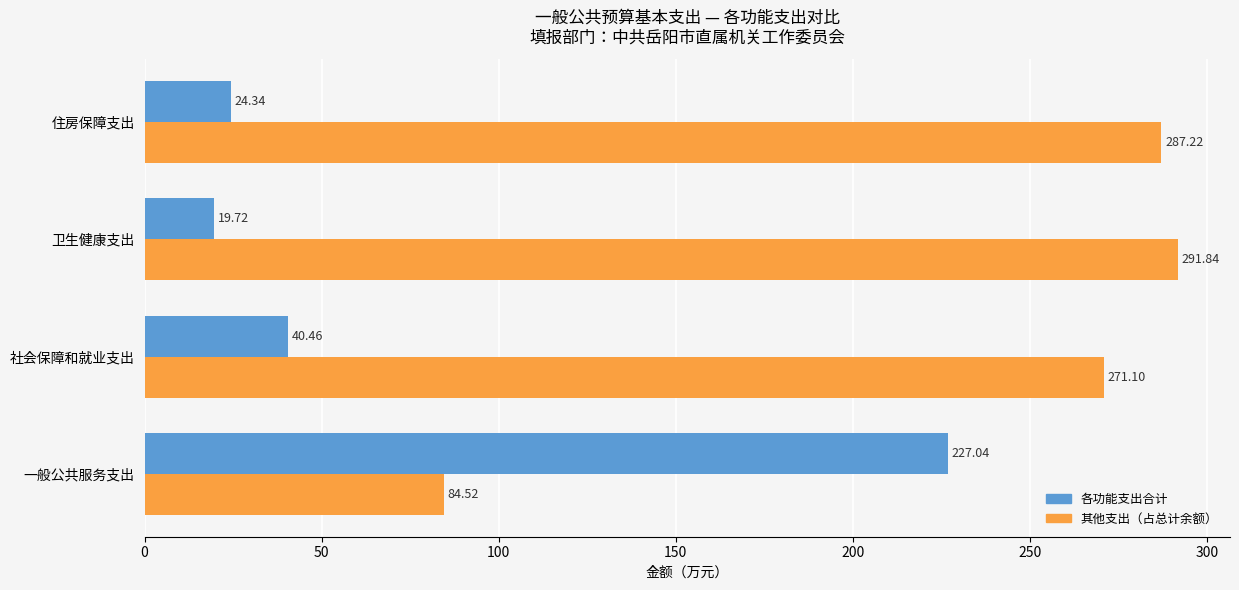

What is the maximum value shown in the chart?

291.8